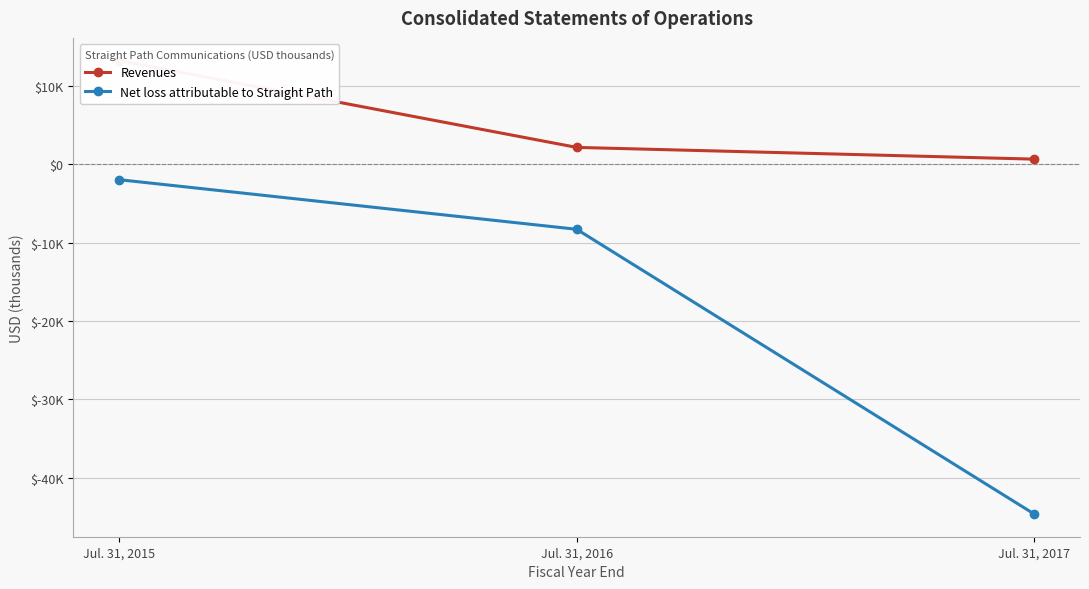

What is the minimum value shown in the chart?

-44647